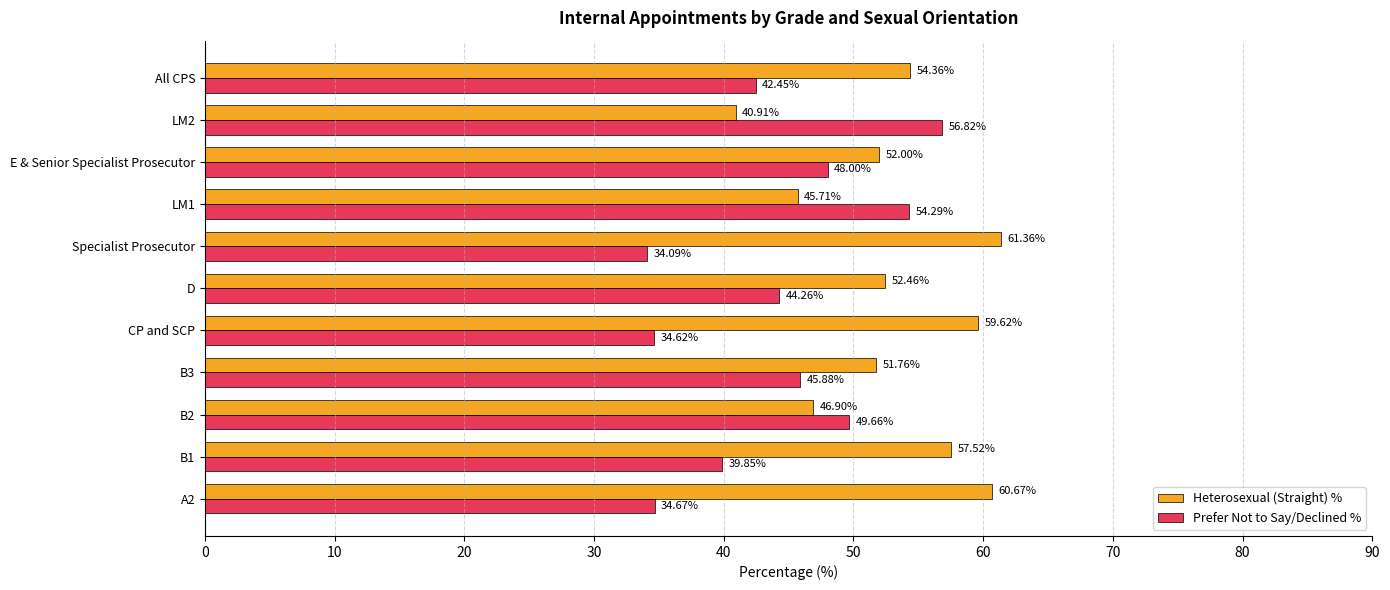

Which series has the widest spread of values?

Prefer Not to Say/Declined %